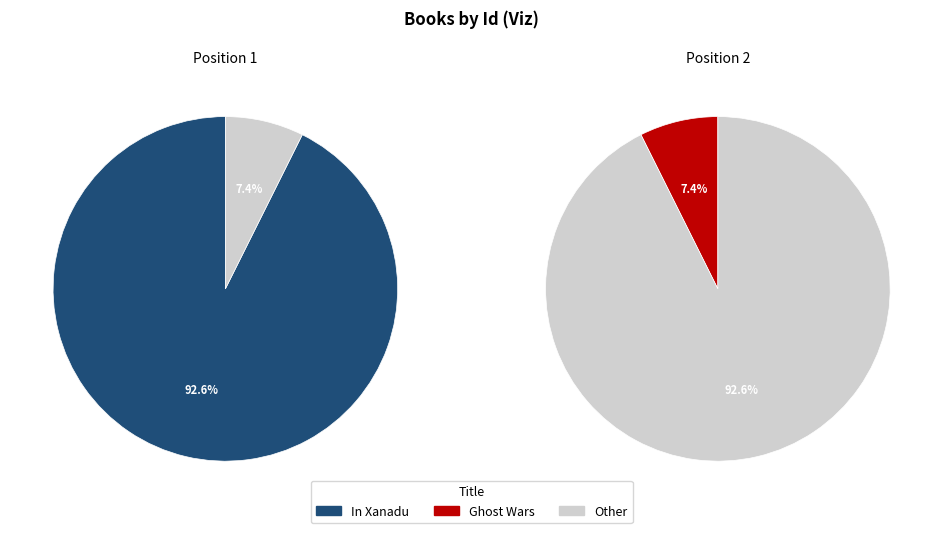

Which category has the biggest portion of the pie?

In Xanadu